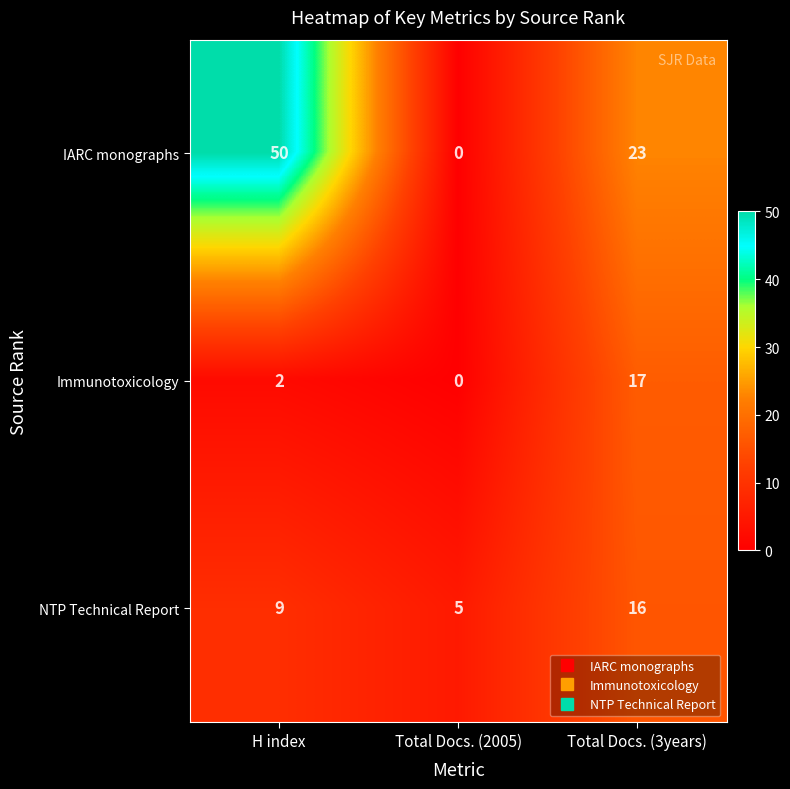

At which label does NTP Technical Report reach its peak?

Total Docs. (3years)